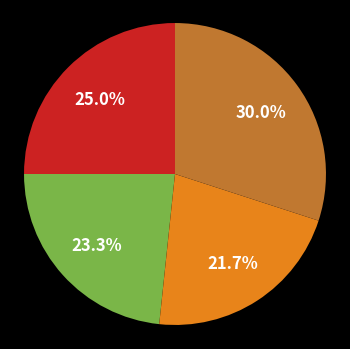

Count the number of slices in the pie.

4